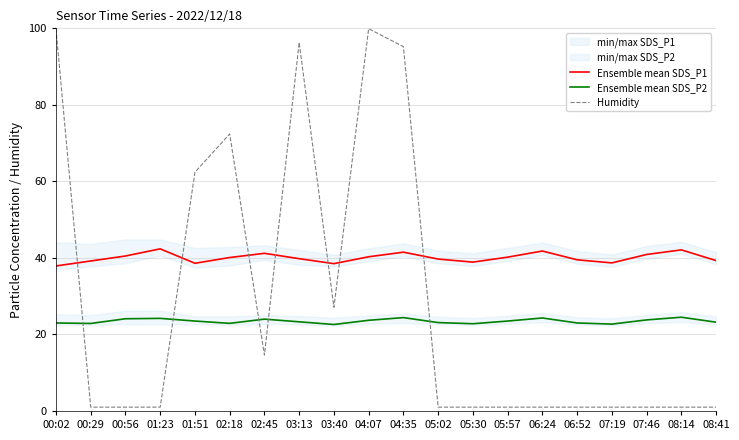

List the series in order of their overall mean, lowest first.

Ensemble mean SDS_P2, Humidity, Ensemble mean SDS_P1